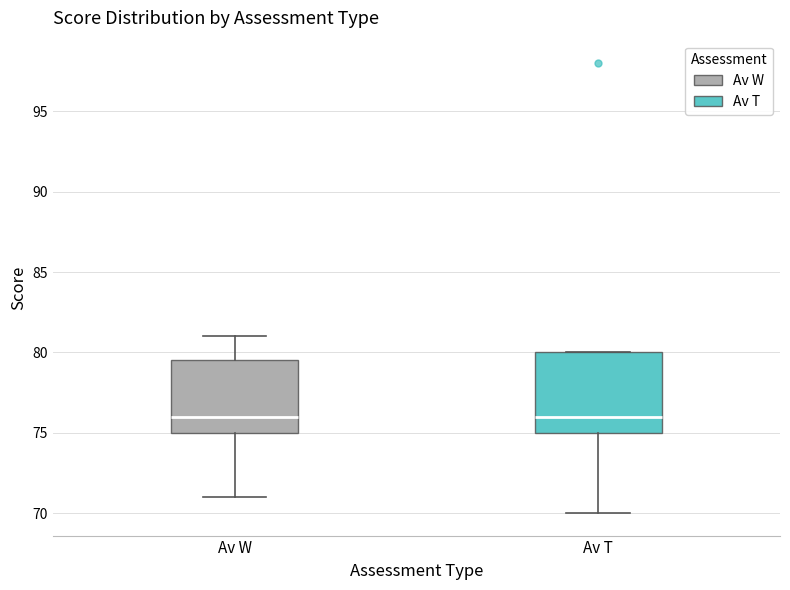

Reading left to right, read every box against the y-axis: the position of its median line, the range the box covers, and the ends of its whiskers. The values are not printed on the chart, so give them approximately, as read against the axis.

Av W: median 76.0, box 75.0 to 79.5, whiskers 71.0 to 81.0
Av T: median 76.0, box 75.0 to 80.0, whiskers 70.0 to 80.0